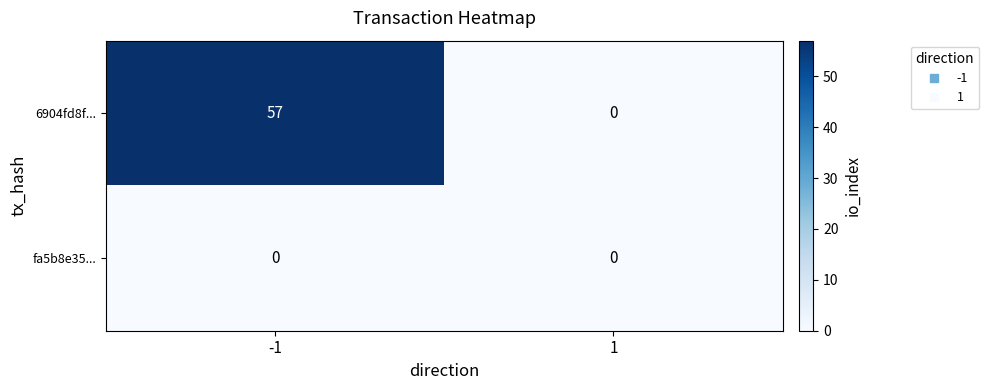

List the series in order of their overall mean, highest first.

6904fd8f..., fa5b8e35...